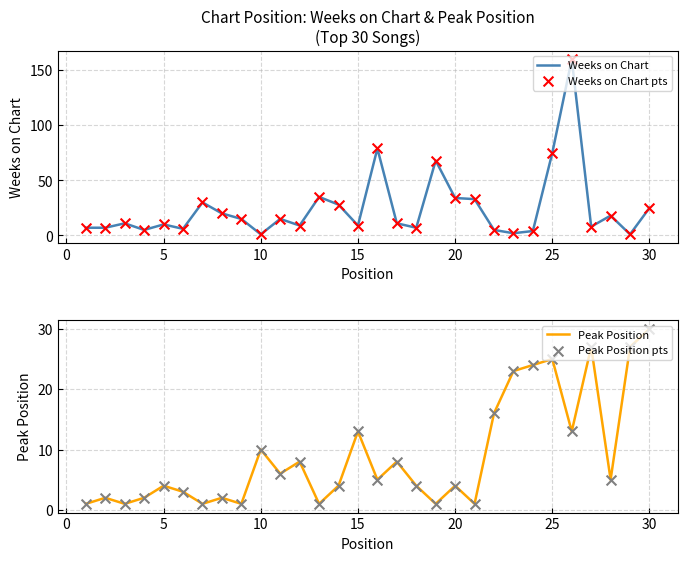

What is the maximum value for Weeks on Chart?

160